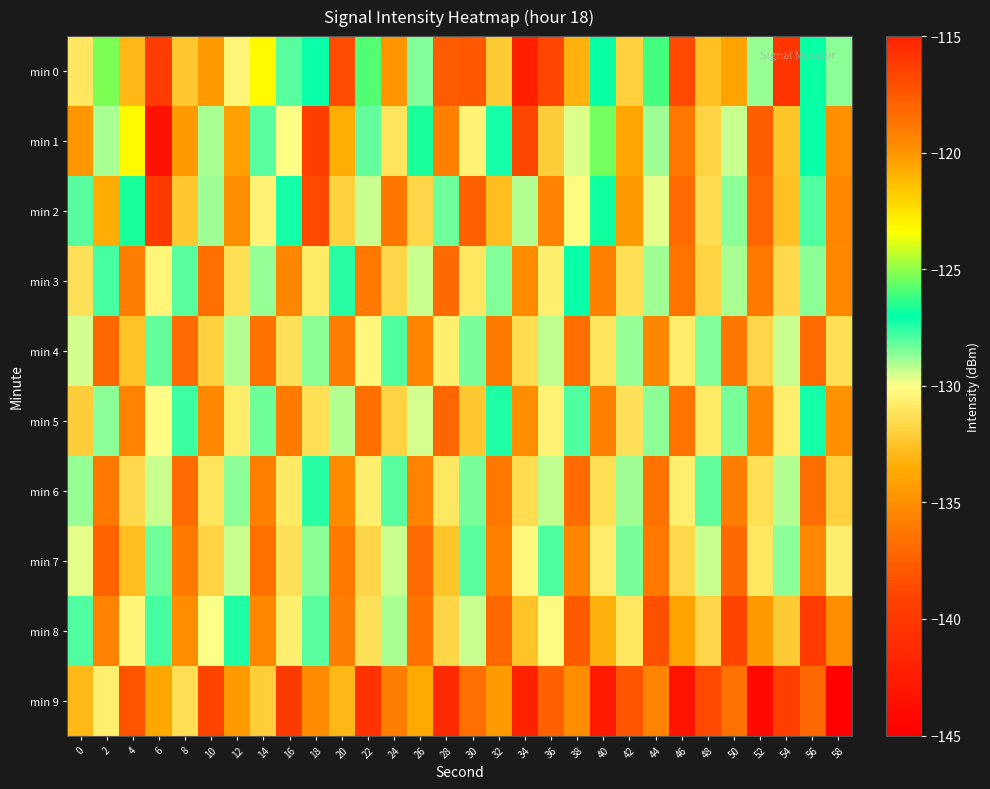

Which series has the largest total across all categories?

row_0